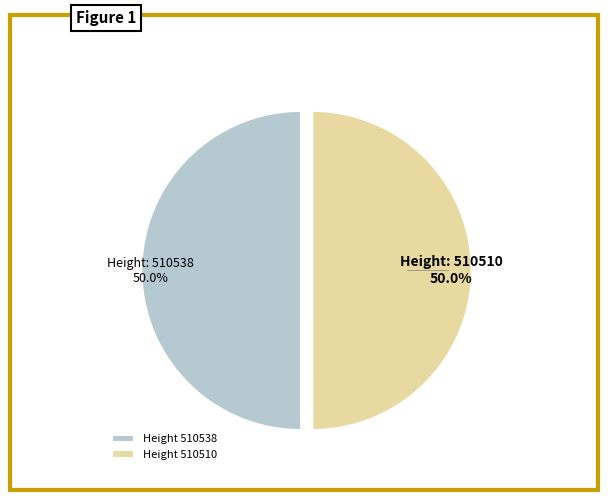

How many slices are in this pie chart?

2